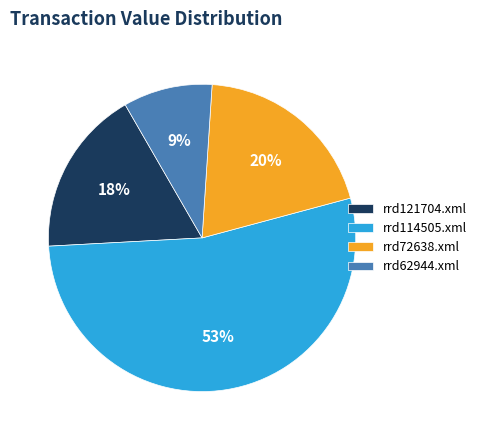

Between rrd114505.xml and rrd62944.xml, which is larger?

rrd114505.xml